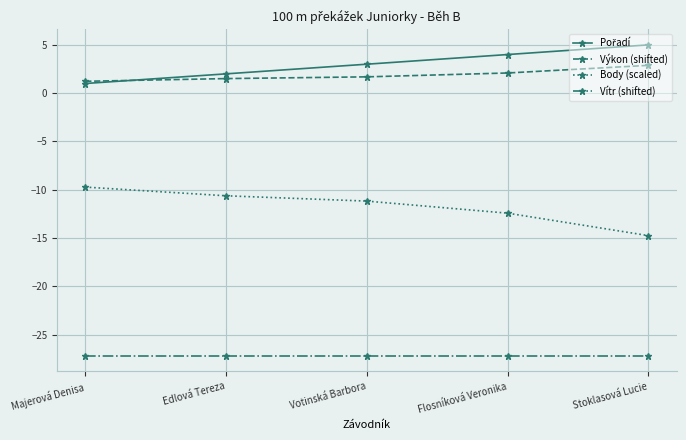

What is the difference between the highest and lowest values at Stoklasová Lucie?

32.2